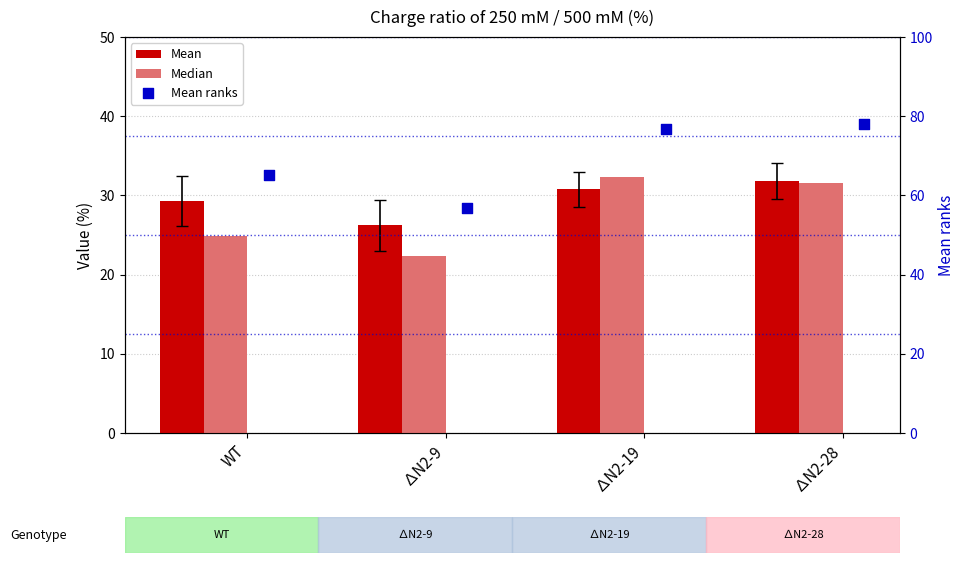

Which series has the largest total across all categories?

Mean ranks